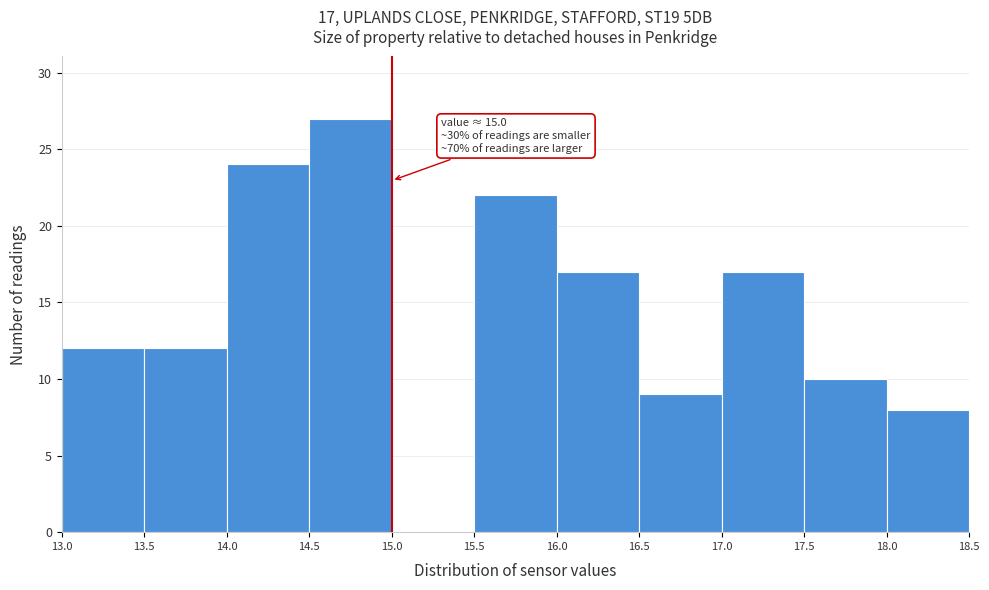

Which range on the x-axis has the tallest bar?

14.5 to 15.0